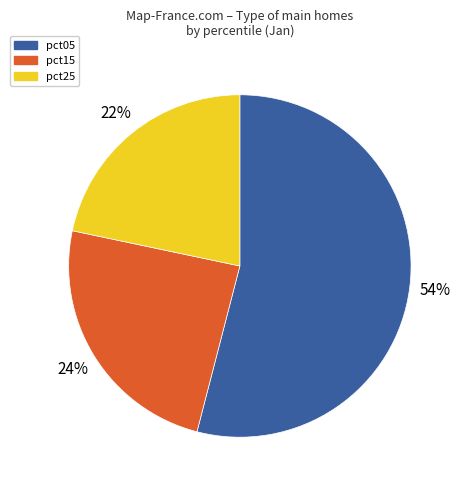

What is the majority slice?

pct05